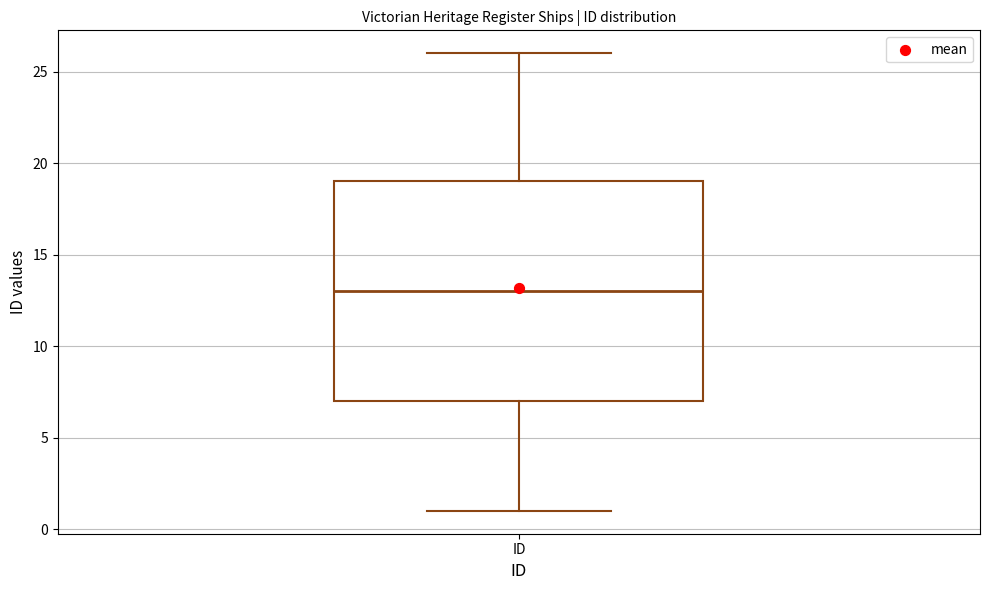

Read this box plot against the y-axis: the position of the median line, the range covered by the box, and the ends of both whiskers. The values are not printed on the chart, so give them approximately, as read against the axis.

median 13, box 7 to 19, whiskers 1 to 26